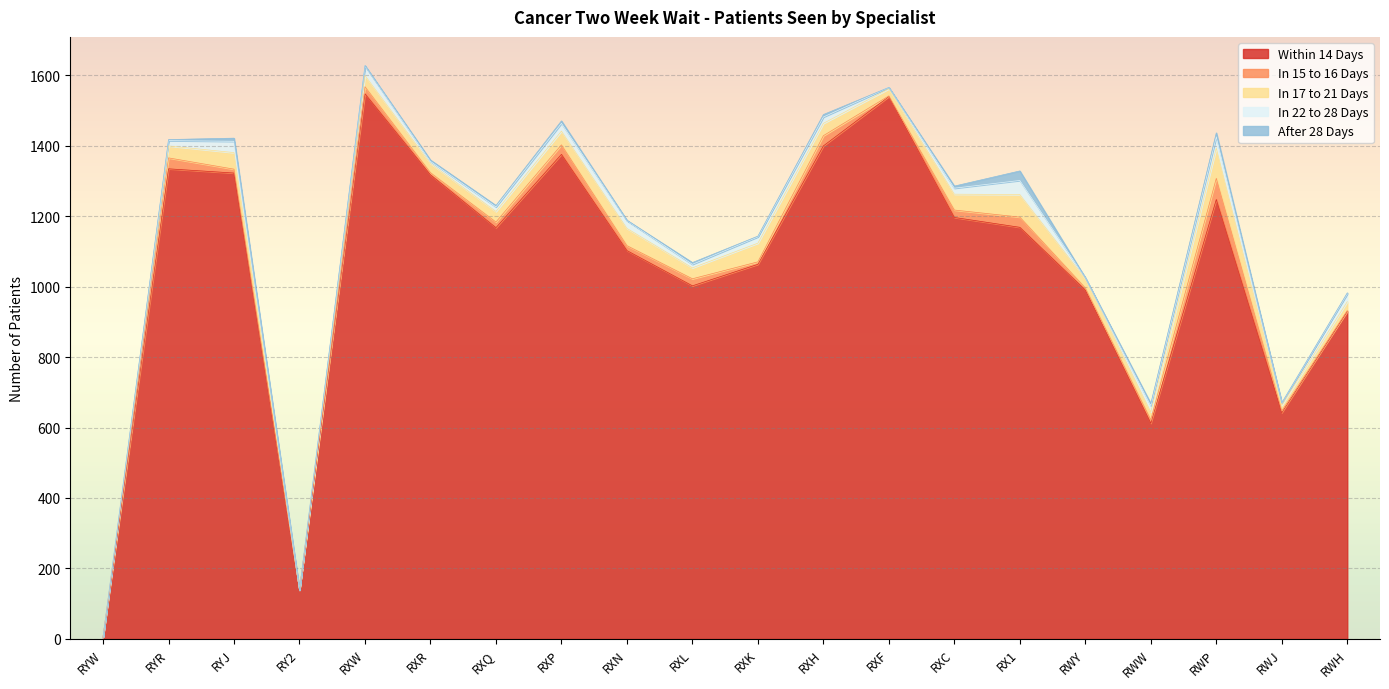

Which series has the largest range (max minus min)?

Within 14 Days